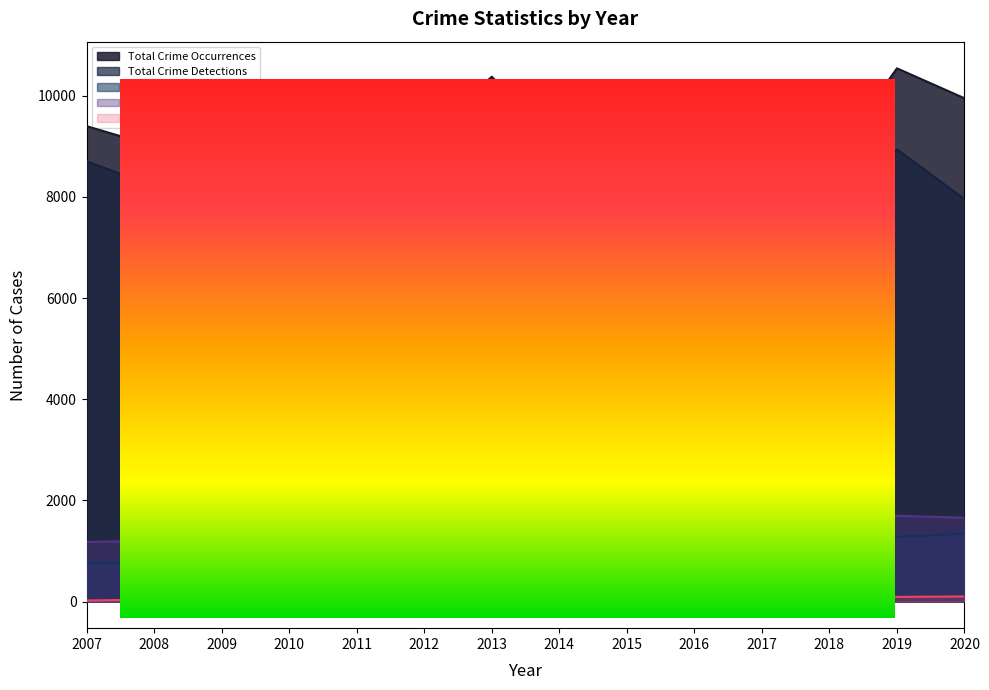

How many data points in Total Crime Occurrences are above 9398?

6